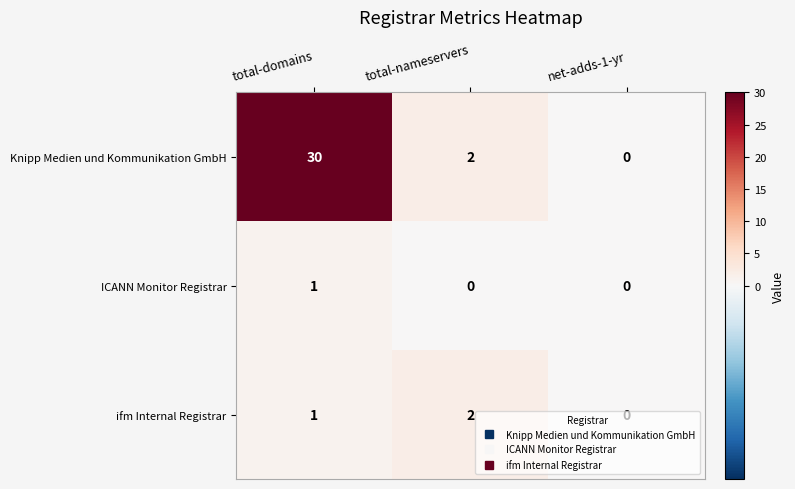

Is it true that ifm Internal Registrar equals 1 at net-adds-1-yr?

False